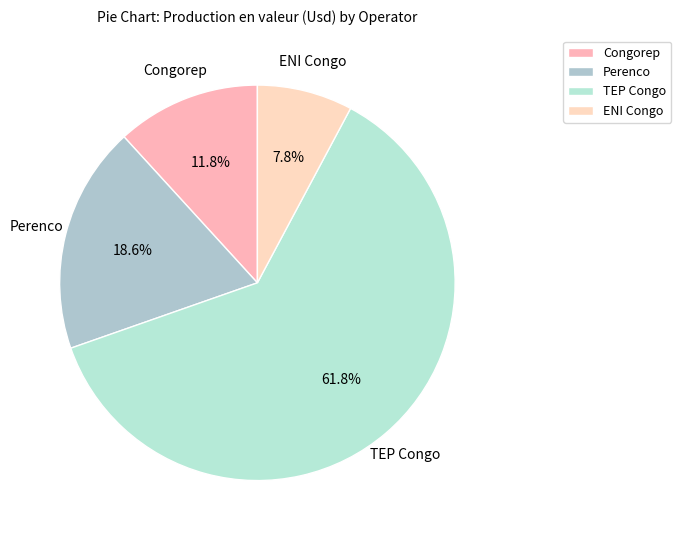

What is the total percentage of Perenco and ENI Congo?

26.4%